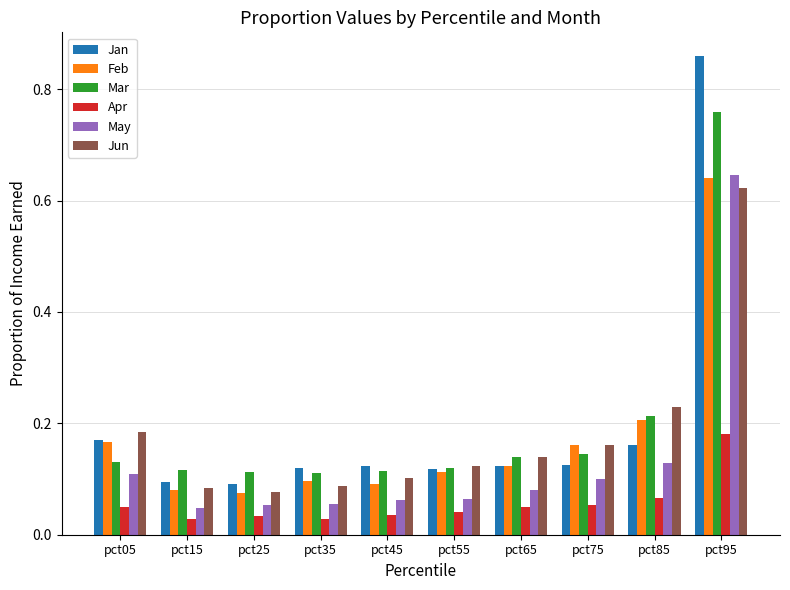

Which category has the highest value across all series?

pct95